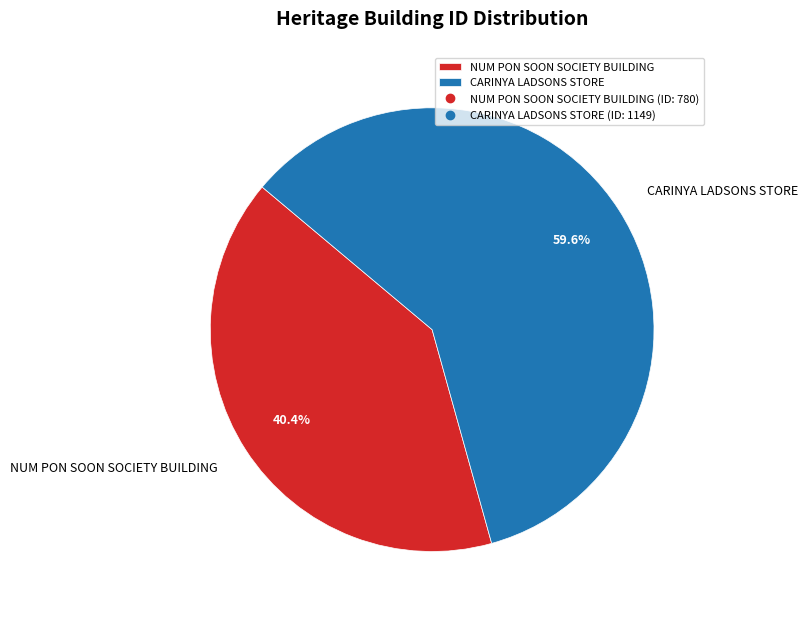

Approximately how many times larger is the value at NUM PON SOON SOCIETY BUILDING compared to CARINYA LADSONS STORE?

0.7